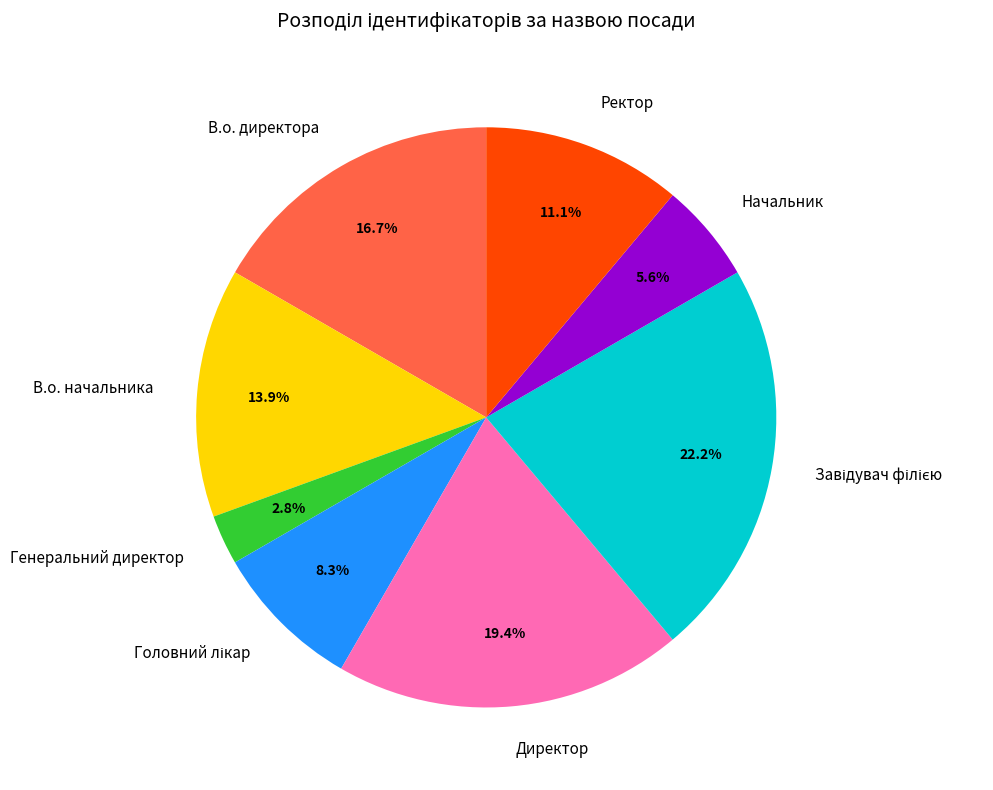

To the nearest percent, what portion does Директор represent?

19%